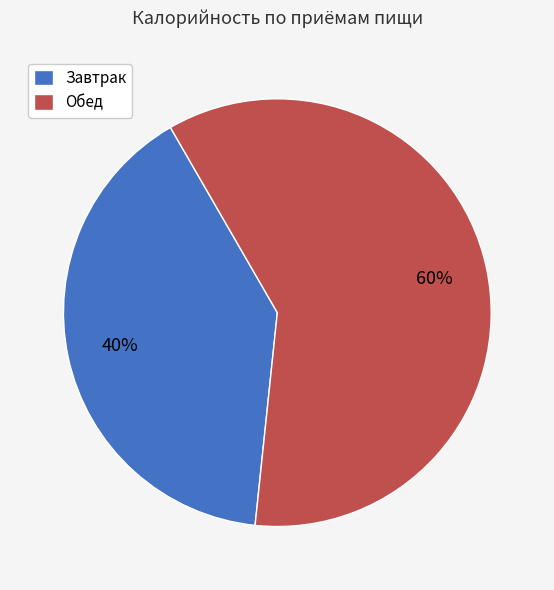

Is there a majority slice in this chart?

Yes